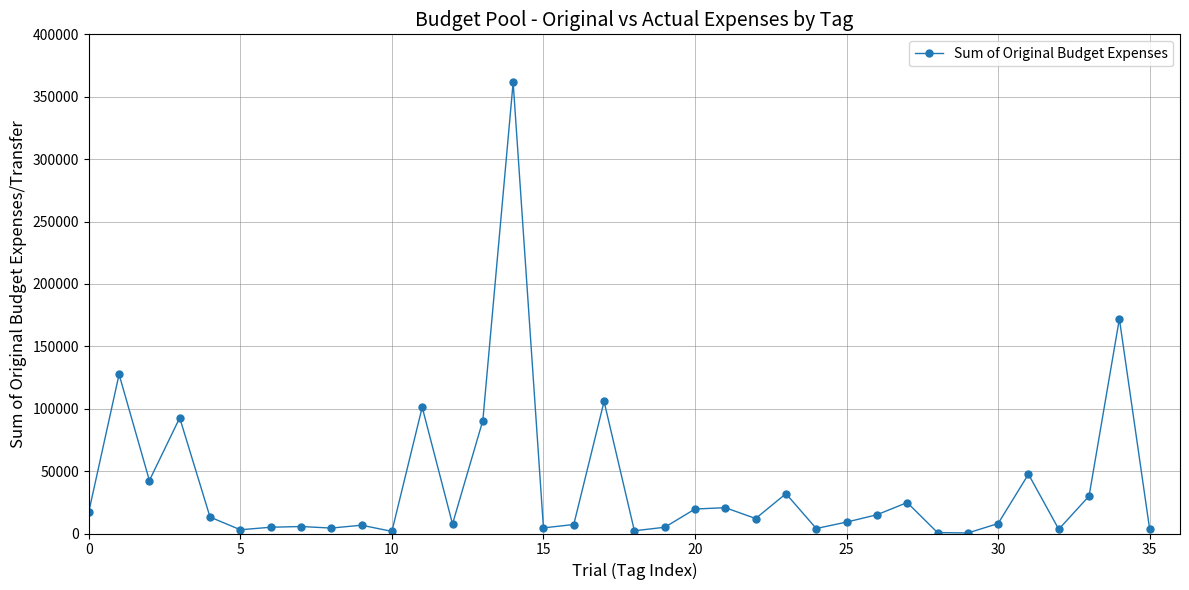

True or false: the data has more than 2 interior local peaks.

True